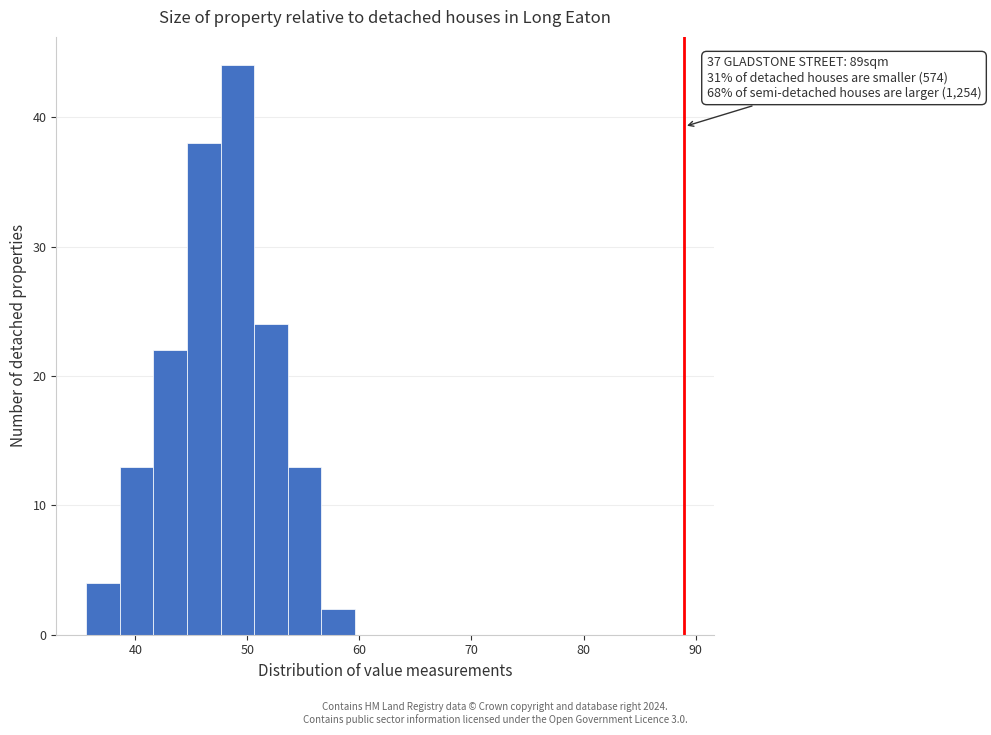

Around what value on the x-axis is the tallest bar? Give the approximate position of its centre, as read against the axis.

49